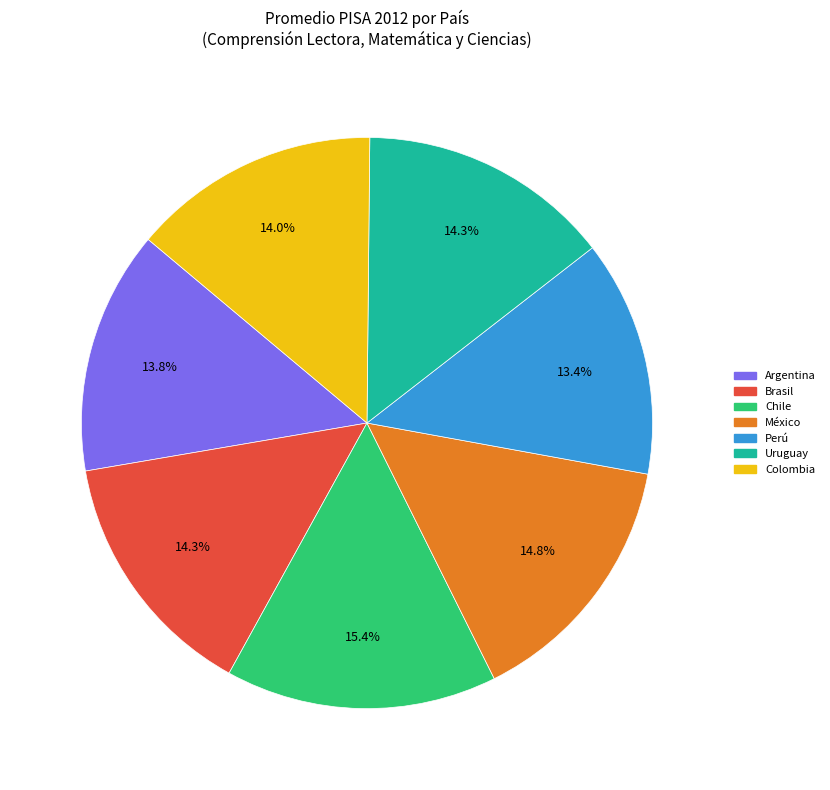

To the nearest percent, what is the average slice percentage?

14%